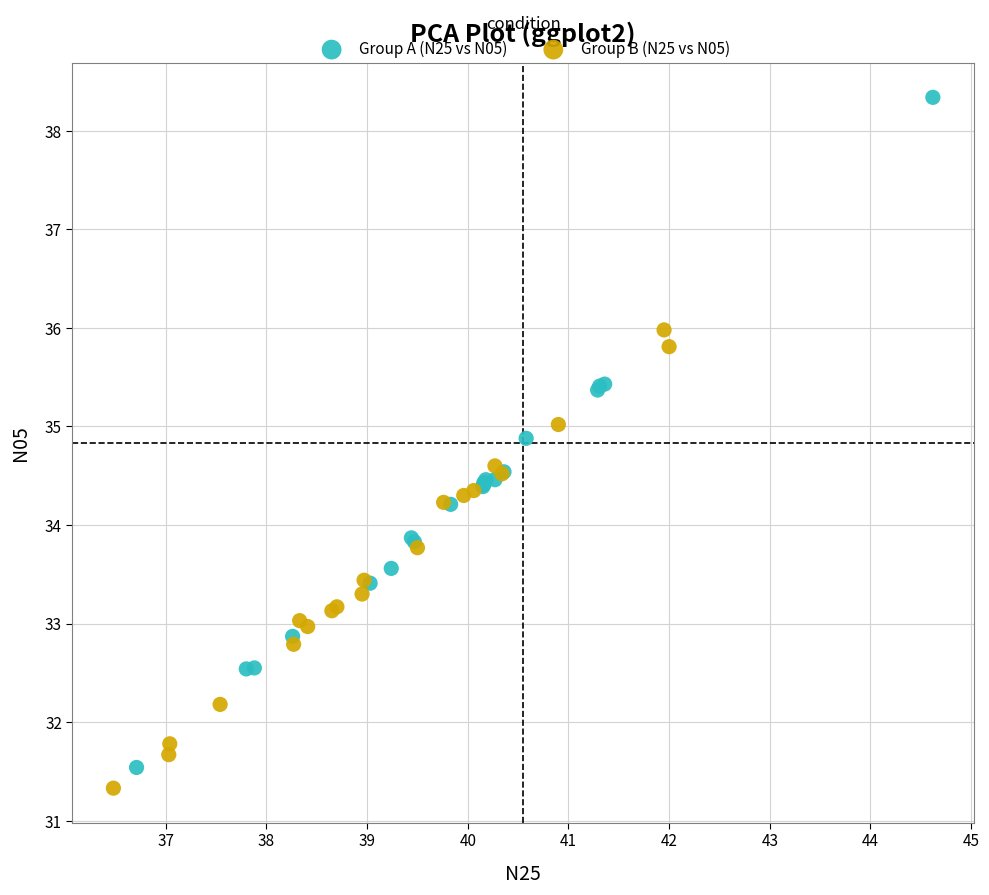

What are all the series names shown in the legend?

Group A (N25 vs N05), Group B (N25 vs N05)